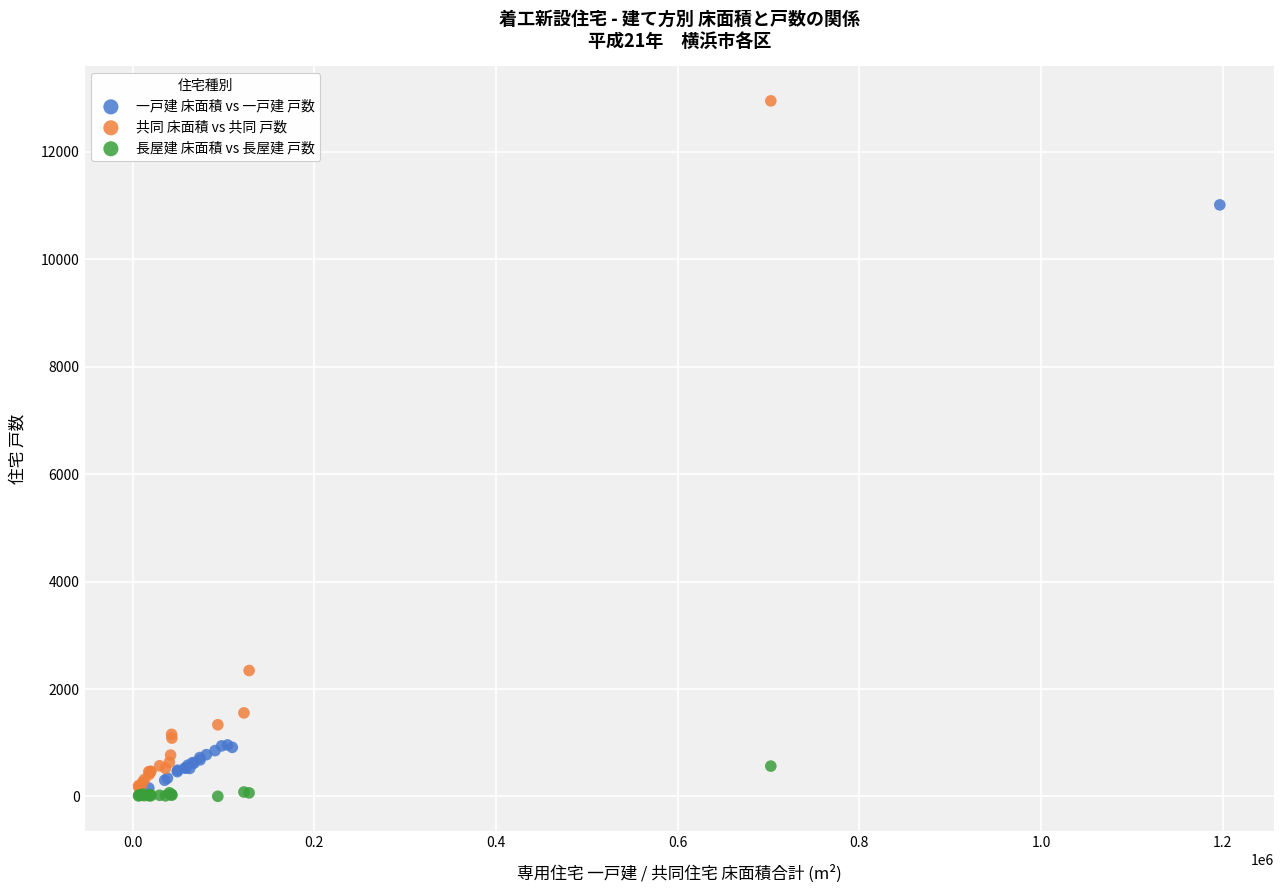

What are all the series names shown in the legend?

一戸建 床面積 vs 一戸建 戸数, 共同 床面積 vs 共同 戸数, 長屋建 床面積 vs 長屋建 戸数